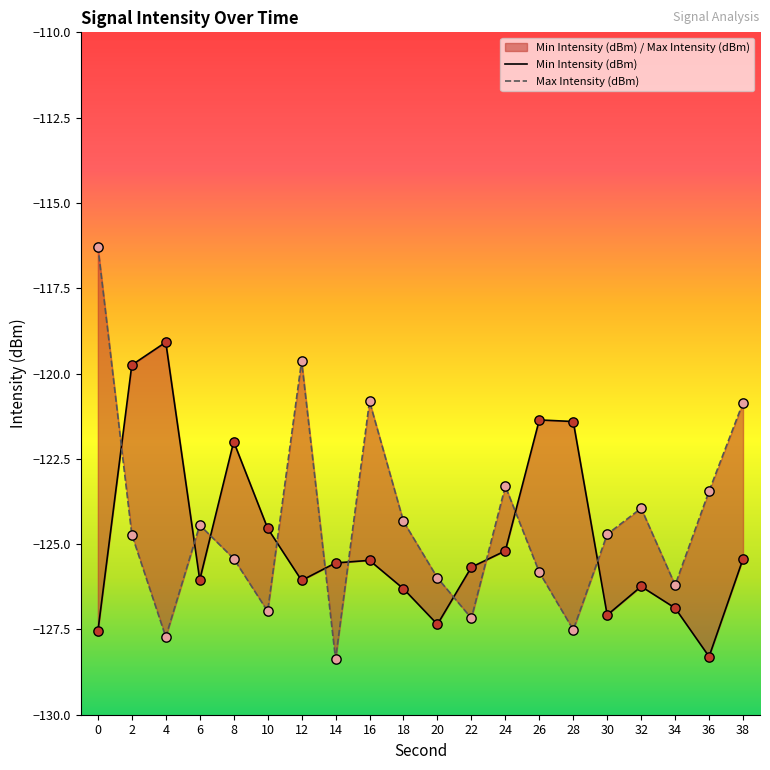

What is the total value across all series at 16?

-246.3